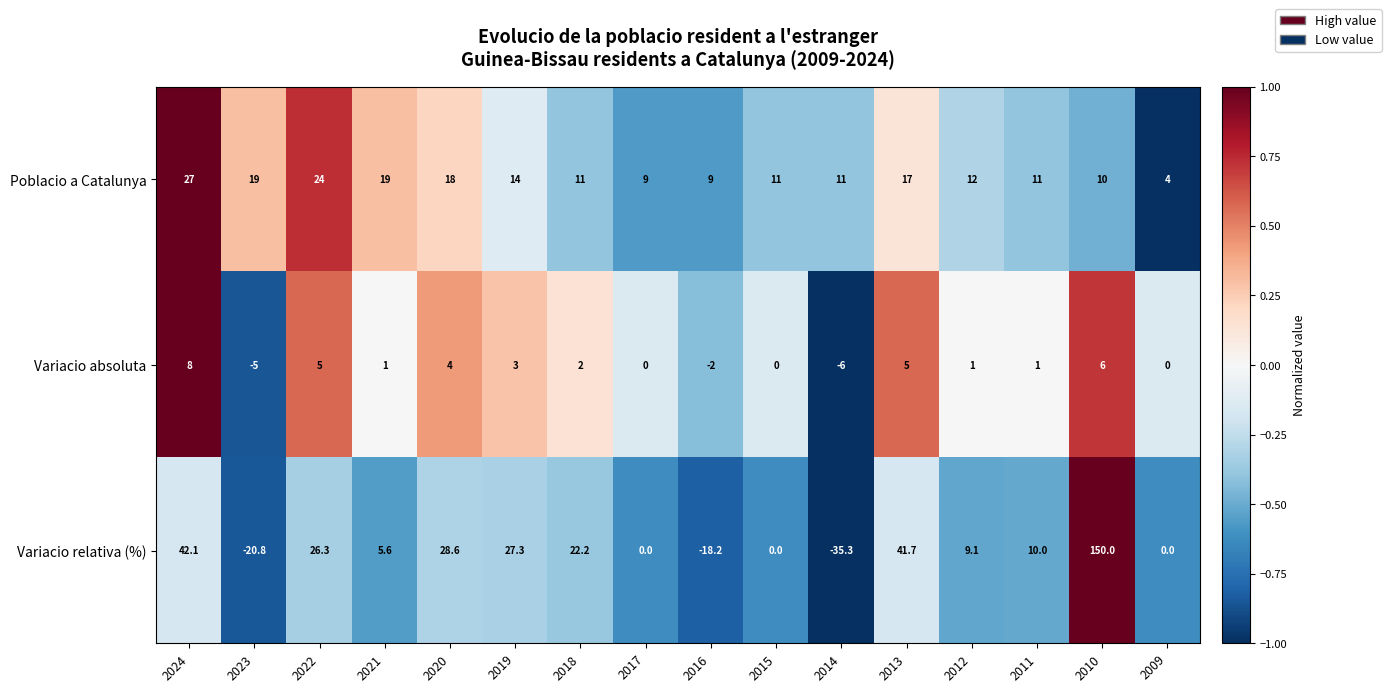

How many series are shown in this chart?

3